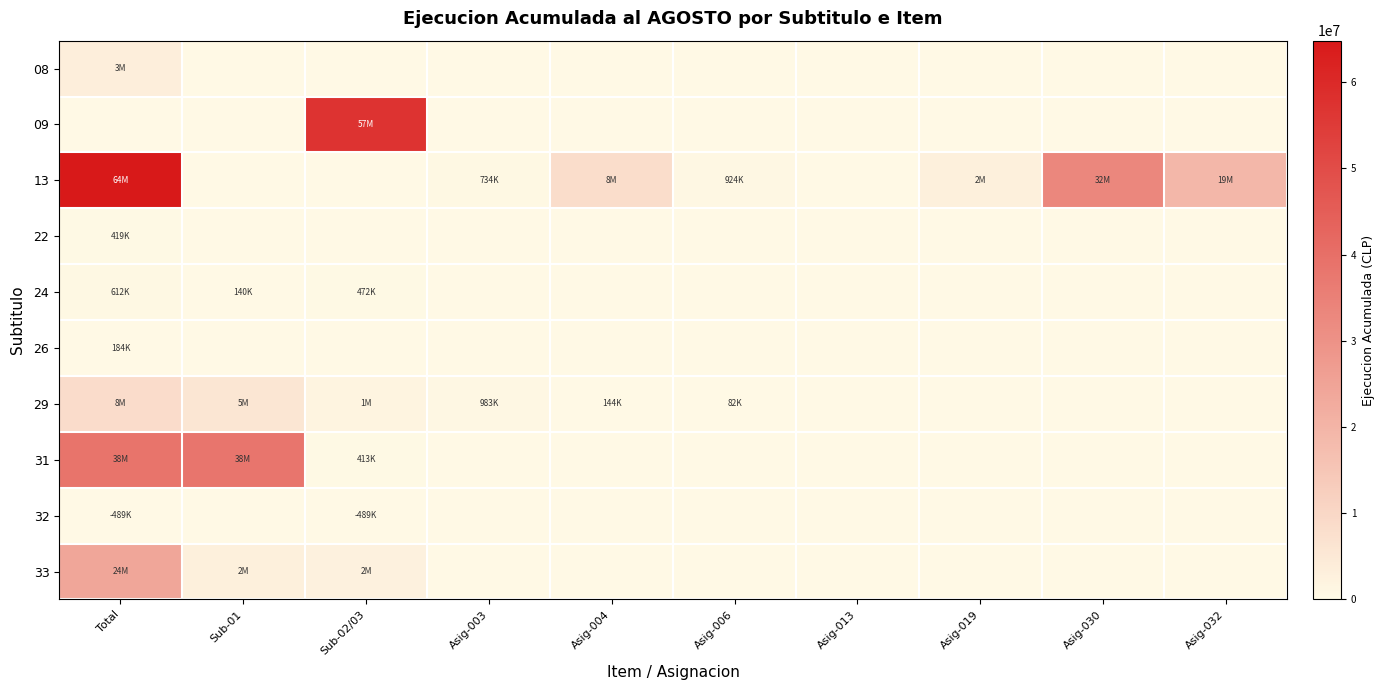

Reading left to right, what are all the values shown in this chart?

08: Total=3317811	Sub-01=0	Sub-02/03=0	Asig-003=0	Asig-004=0	Asig-006=0	Asig-013=0	Asig-019=0	Asig-030=0	Asig-032=0
09: Total=0	Sub-01=0	Sub-02/03=57103762	Asig-003=0	Asig-004=0	Asig-006=0	Asig-013=0	Asig-019=0	Asig-030=0	Asig-032=0
13: Total=64807233	Sub-01=0	Sub-02/03=0	Asig-003=734939	Asig-004=8330744	Asig-006=924049	Asig-013=0	Asig-019=2799522	Asig-030=32953571	Asig-032=19052970
22: Total=419116	Sub-01=0	Sub-02/03=0	Asig-003=0	Asig-004=0	Asig-006=0	Asig-013=0	Asig-019=0	Asig-030=0	Asig-032=0
24: Total=612056	Sub-01=140000	Sub-02/03=472056	Asig-003=0	Asig-004=0	Asig-006=0	Asig-013=0	Asig-019=0	Asig-030=0	Asig-032=0
26: Total=184530	Sub-01=0	Sub-02/03=0	Asig-003=0	Asig-004=0	Asig-006=0	Asig-013=0	Asig-019=0	Asig-030=0	Asig-032=0
29: Total=8575183	Sub-01=5790301	Sub-02/03=1574612	Asig-003=983282	Asig-004=144849	Asig-006=82139	Asig-013=0	Asig-019=0	Asig-030=0	Asig-032=0
31: Total=38609921	Sub-01=38196201	Sub-02/03=413720	Asig-003=0	Asig-004=0	Asig-006=0	Asig-013=0	Asig-019=0	Asig-030=0	Asig-032=0
32: Total=-489557	Sub-01=0	Sub-02/03=-489557	Asig-003=0	Asig-004=0	Asig-006=0	Asig-013=0	Asig-019=0	Asig-030=0	Asig-032=0
33: Total=24117258	Sub-01=2872328	Sub-02/03=2316247	Asig-003=0	Asig-004=0	Asig-006=0	Asig-013=0	Asig-019=0	Asig-030=0	Asig-032=0